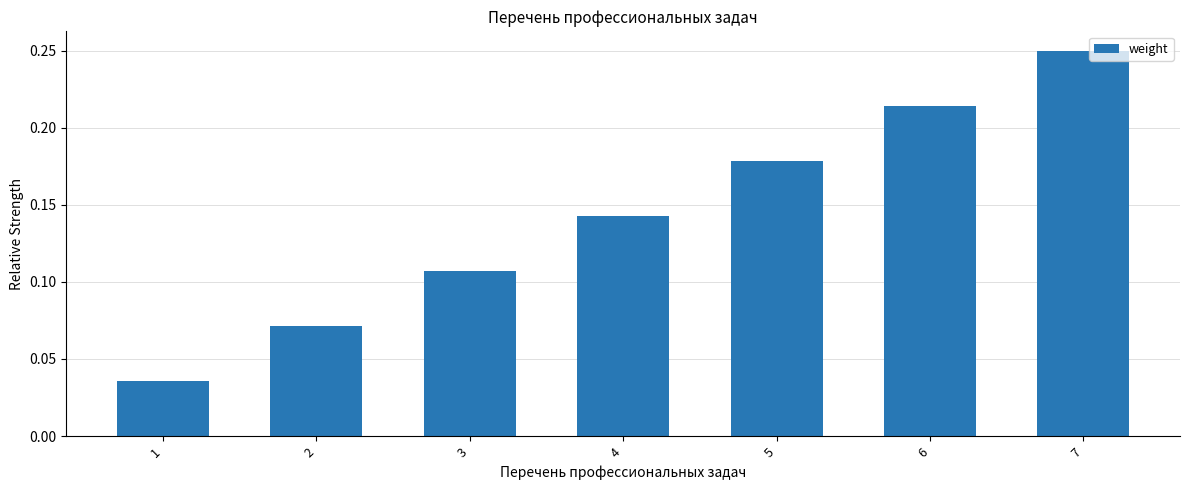

Rank the categories by value from highest to lowest.

7, 6, 5, 4, 3, 2, 1